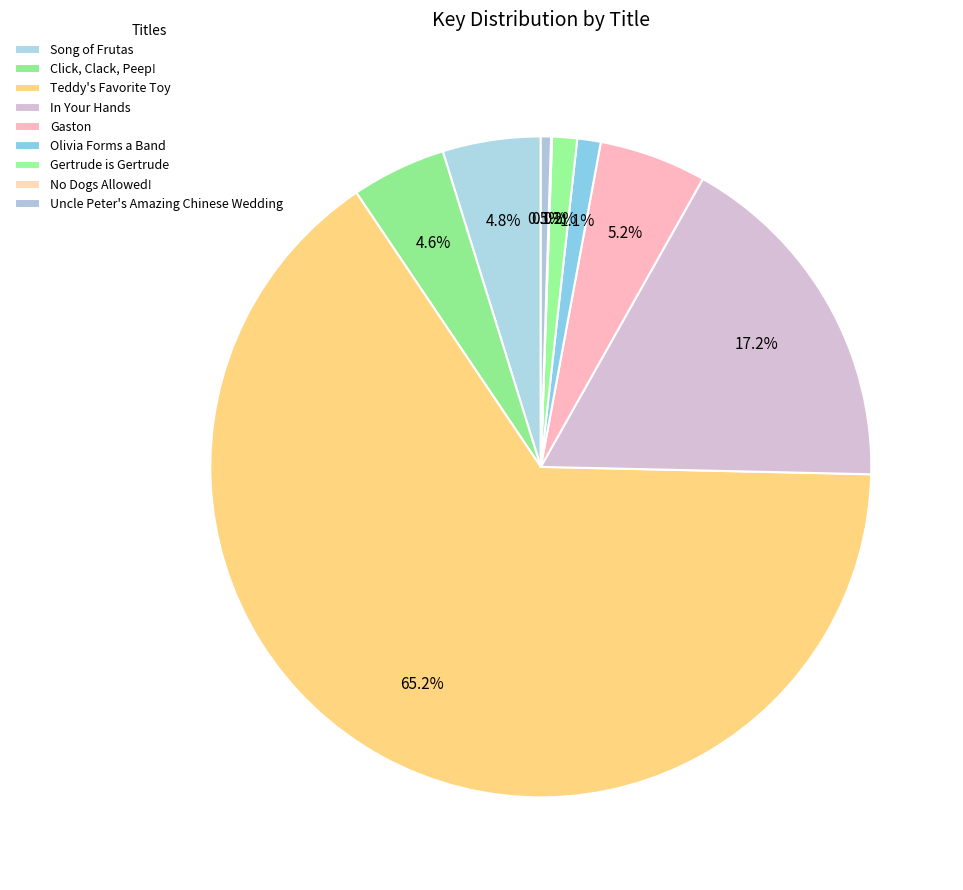

To the nearest percent, what portion does In Your Hands represent?

17%